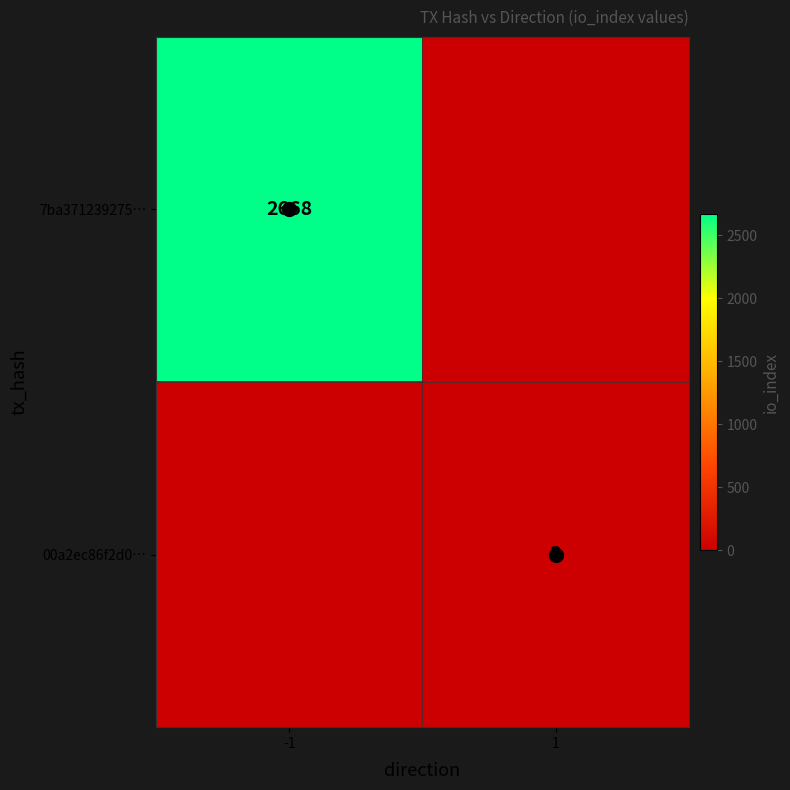

The value of 7ba371239275… at 1 is 1018. True or false?

False